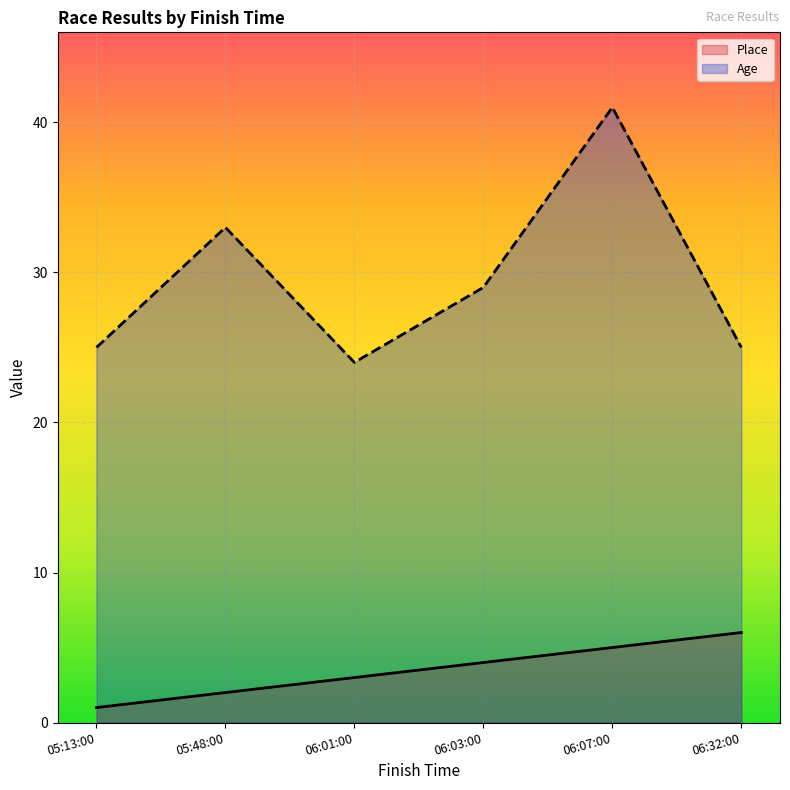

Reading left to right, list all the values displayed in this chart.

Place: 05:13:00=1	05:48:00=2	06:01:00=3	06:03:00=4	06:07:00=5	06:32:00=6
Age: 05:13:00=25	05:48:00=33	06:01:00=24	06:03:00=29	06:07:00=41	06:32:00=25